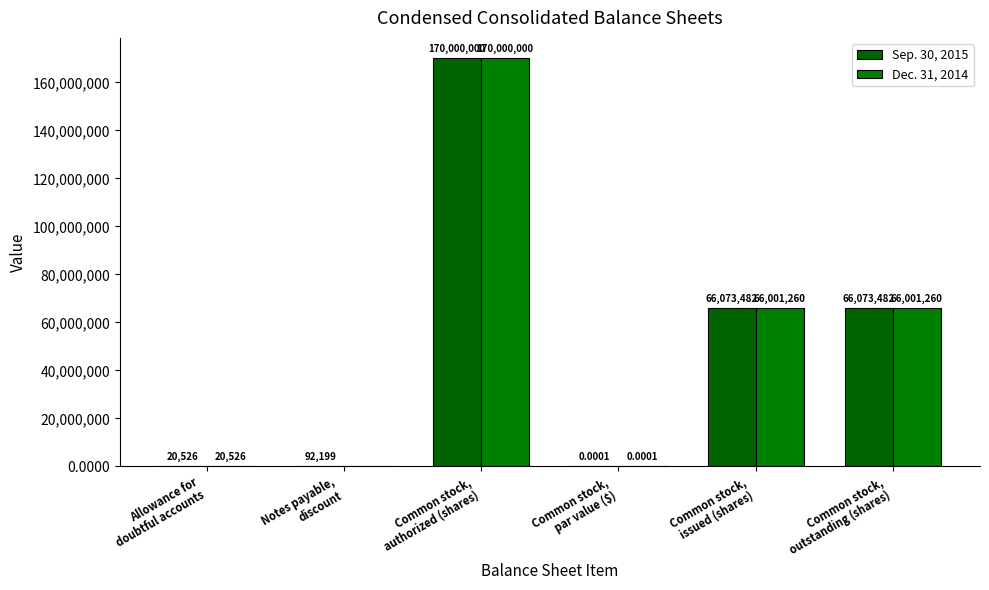

What is the maximum value for Dec. 31, 2014?

170000000.0